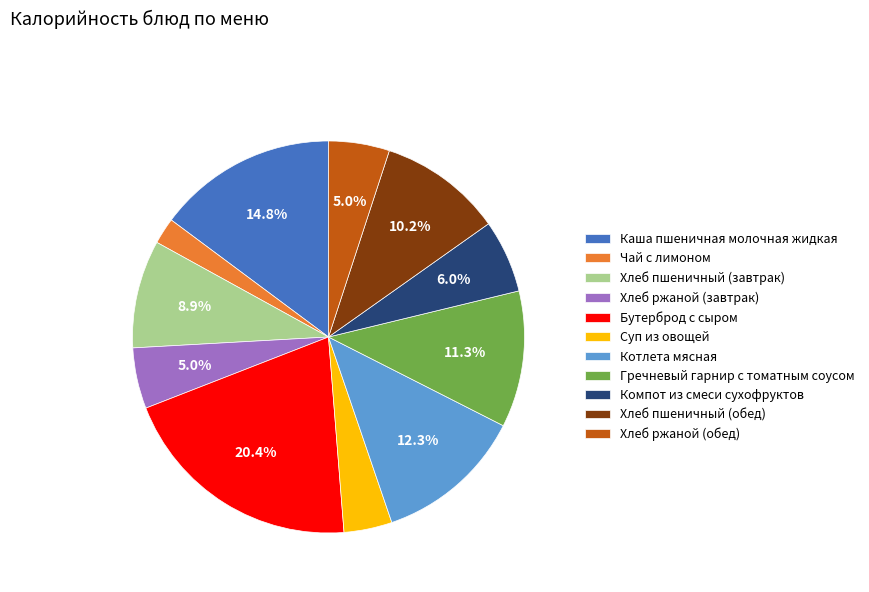

Is Чай с лимоном the majority of the pie?

No